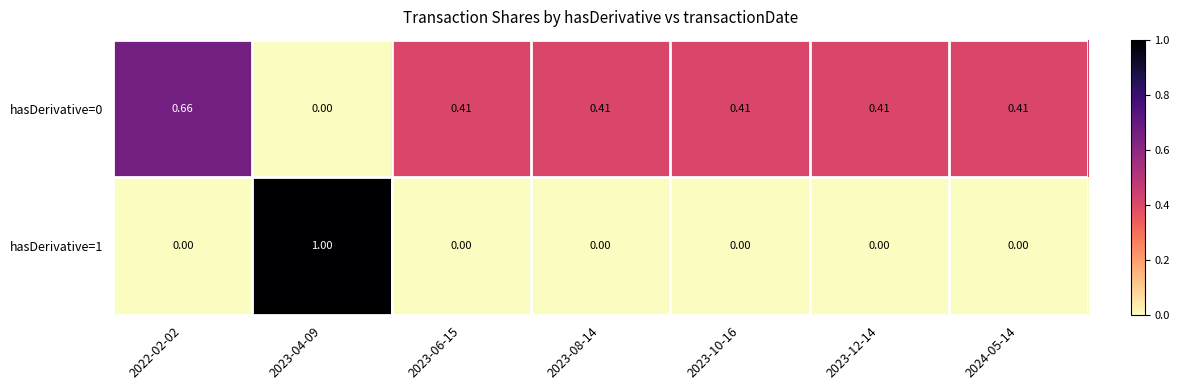

Is the value of hasDerivative=1 at 2023-06-15 greater than the value of hasDerivative=0 at 2023-08-14?

No